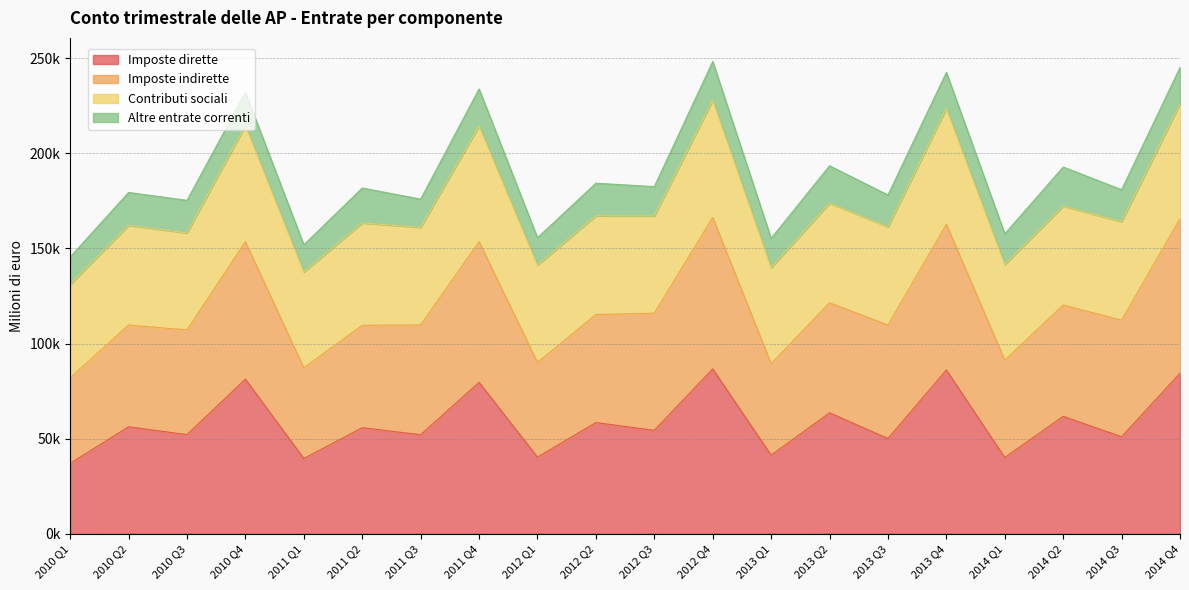

Between 2014 Q1 and 2013 Q1, which is larger?

2013 Q1